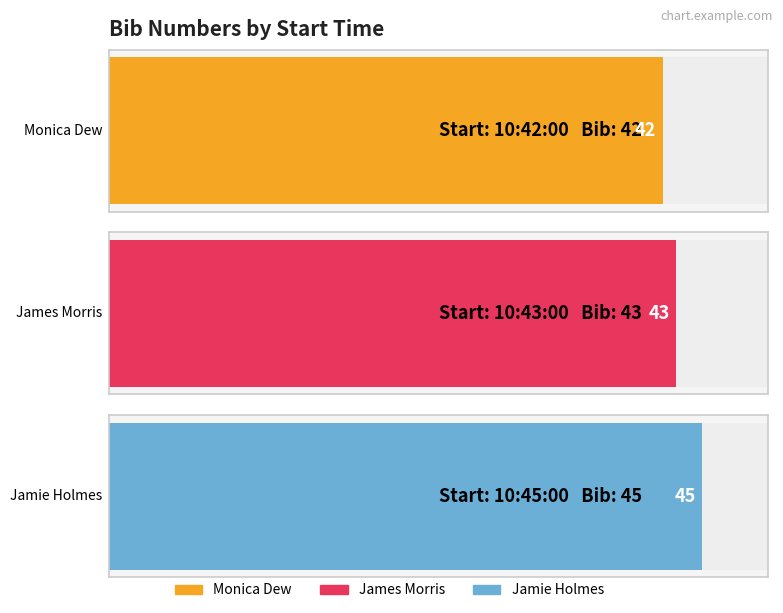

What position from the right is 10:42:00?

3